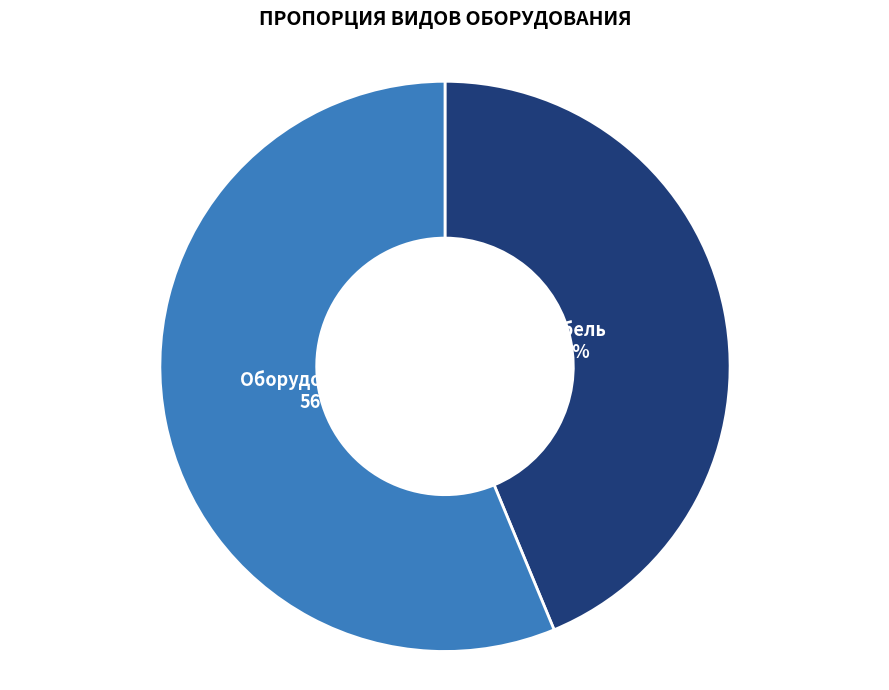

To the nearest percent, what is the average slice percentage?

50%